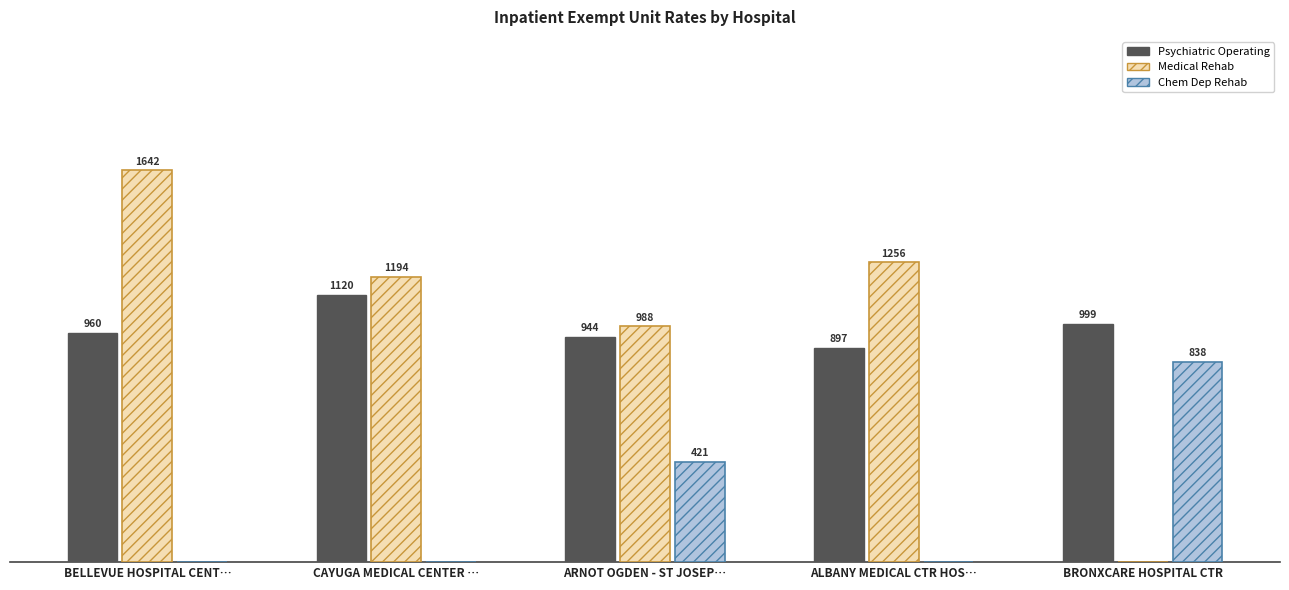

Between BELLEVUE HOSPITAL CENT… and BRONXCARE HOSPITAL CTR, which series saw the biggest shift?

Medical Rehab